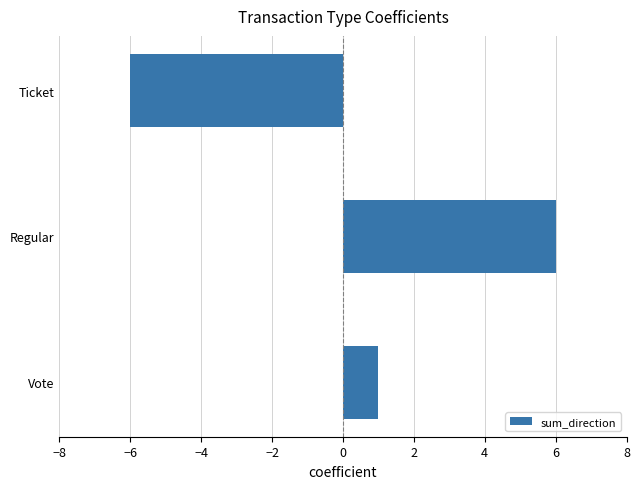

Reading bottom to top, extract all data points from this chart.

1	6	-6